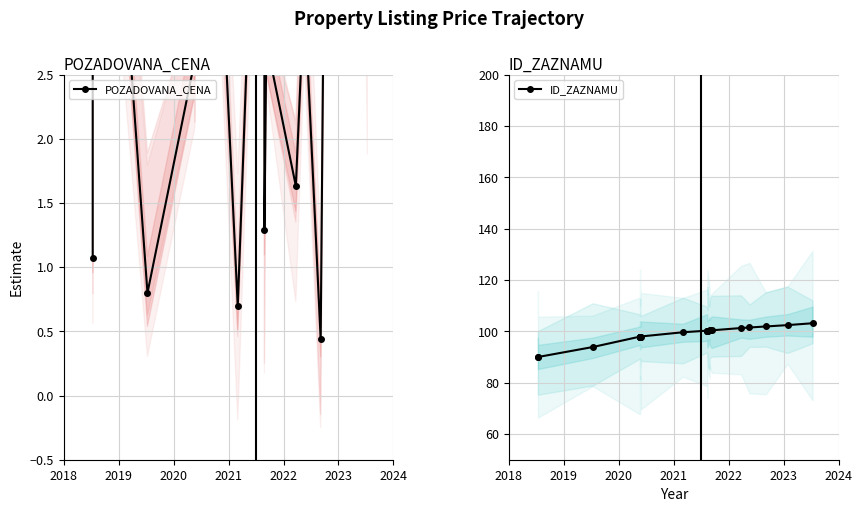

True or false: ID_ZAZNAMU and POZADOVANA_CENA cross at least once.

False